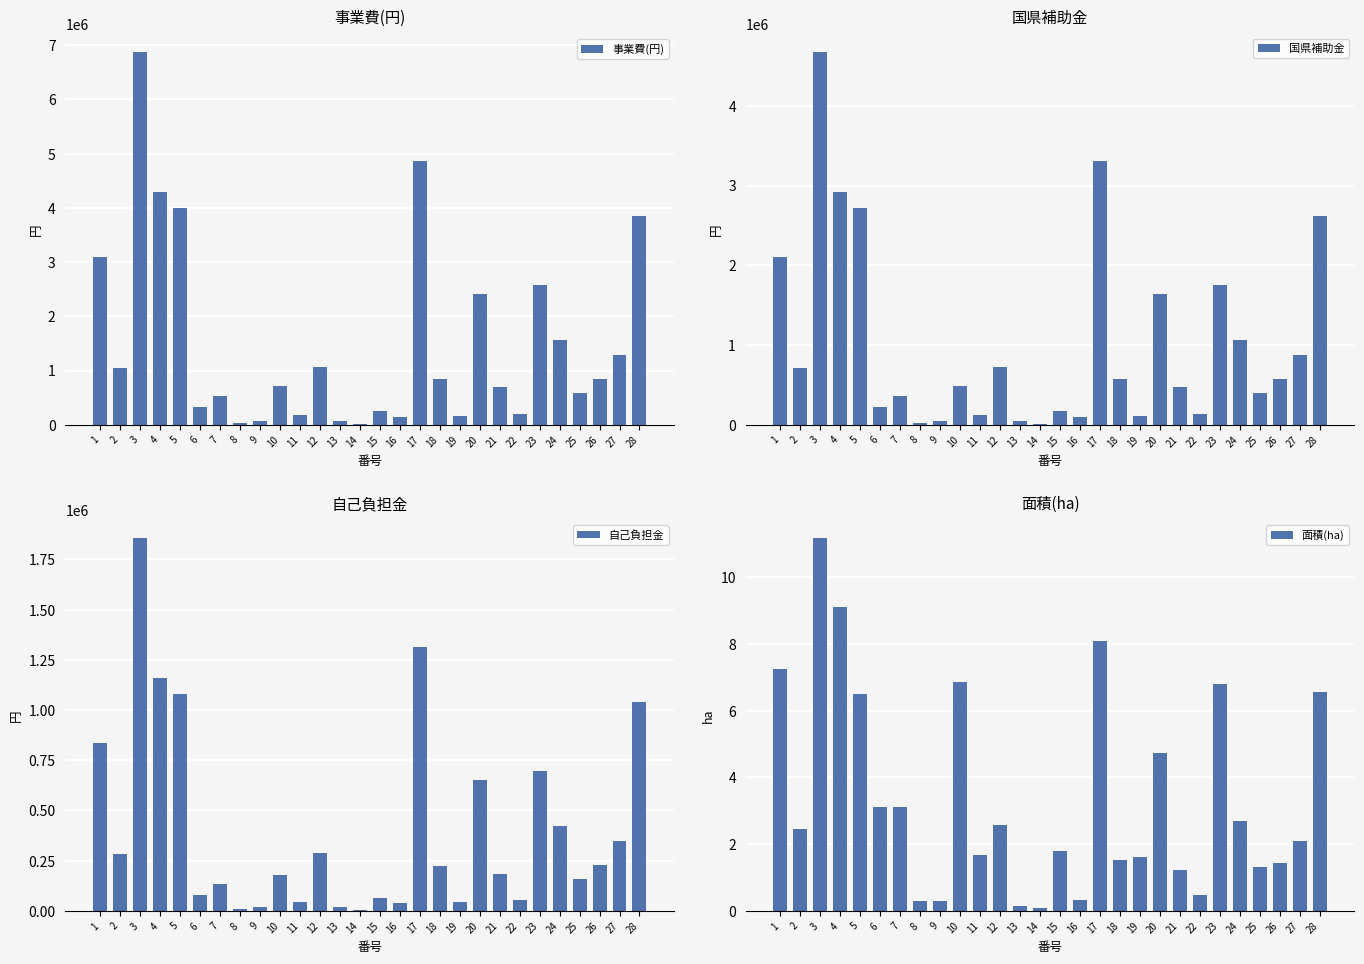

At which category is the sum across all series the highest?

3